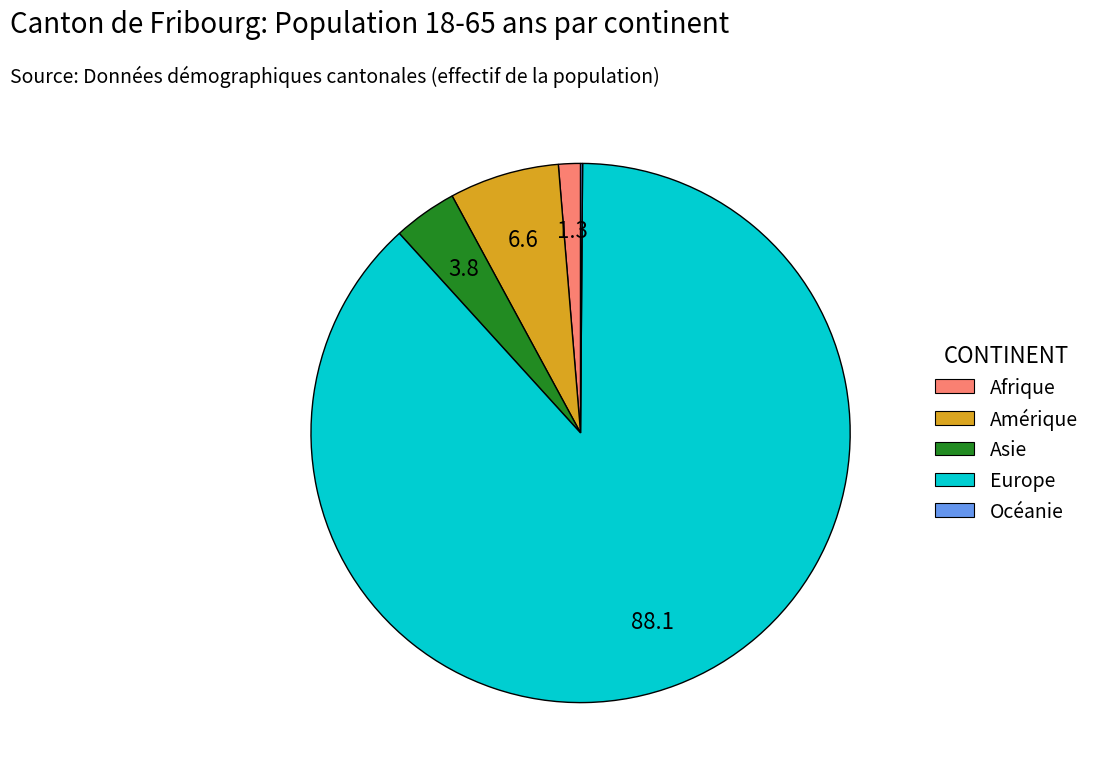

Is there any slice that represents more than half of the pie?

Yes